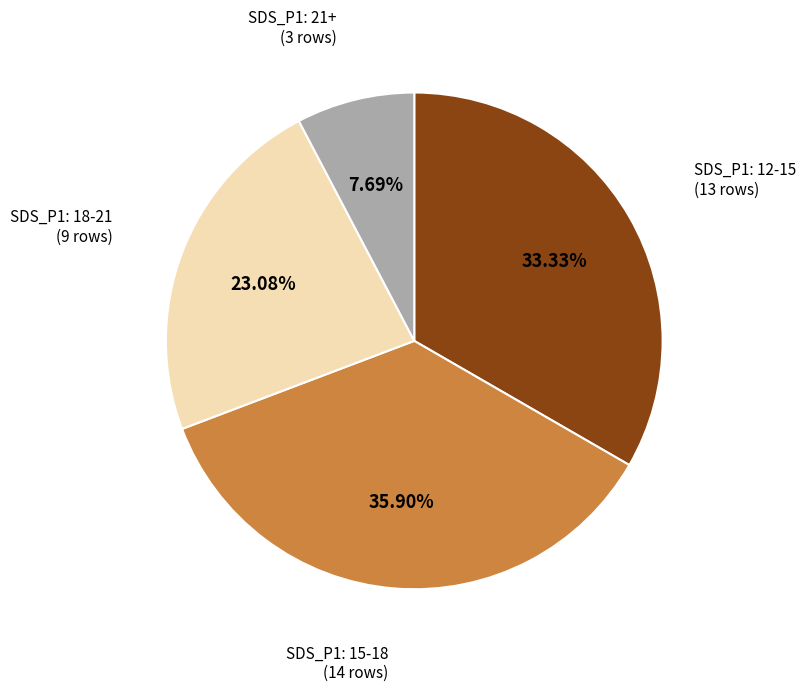

Is there any slice that represents more than half of the pie?

No